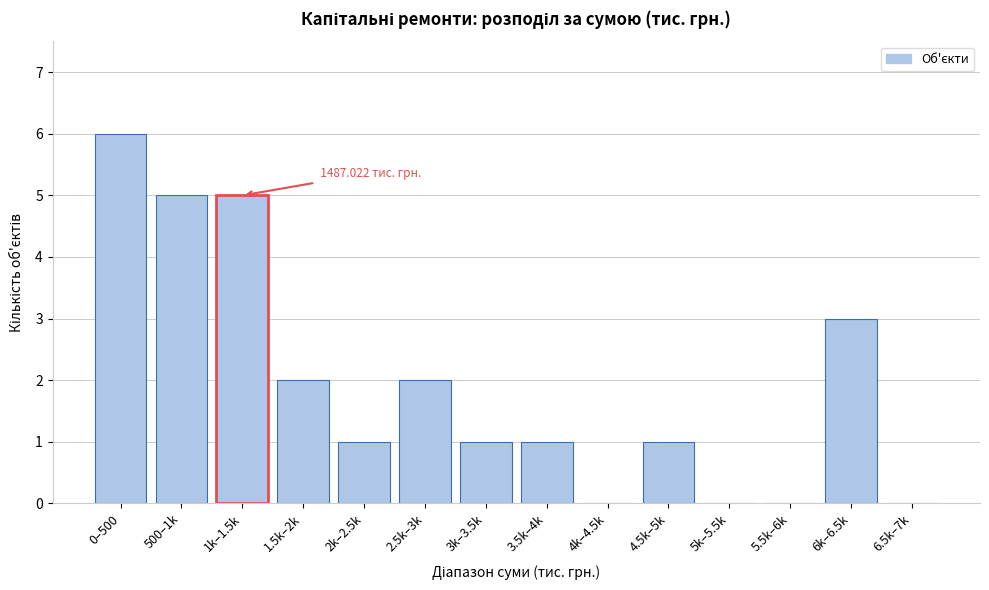

What is the sum of all values?

27